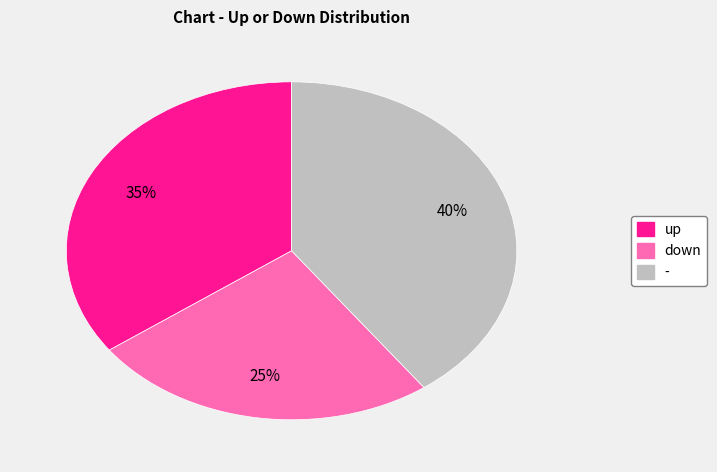

To the nearest percent, what portion does down represent?

25%